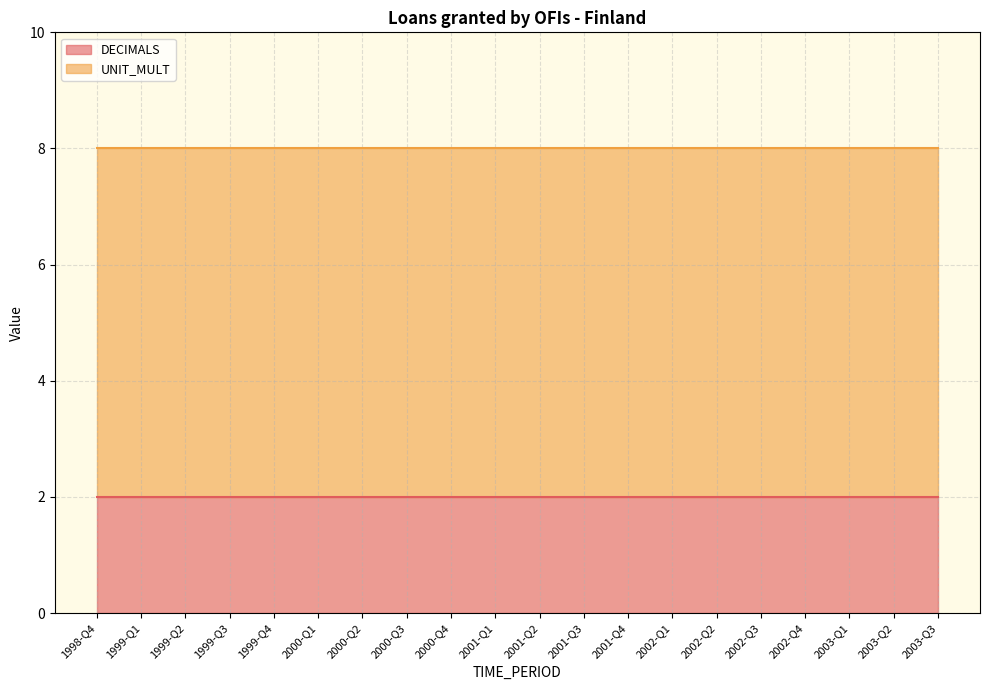

Which label corresponds to the largest value in the chart?

1998-Q4